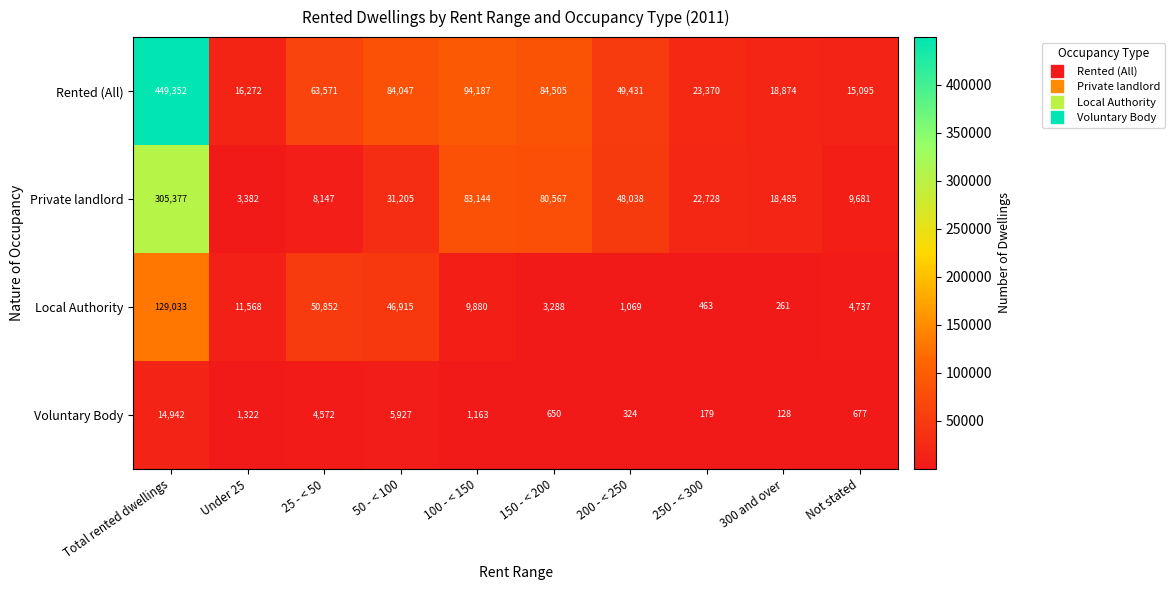

The Voluntary Body series shows 7053 at Total rented dwellings. True or false?

False